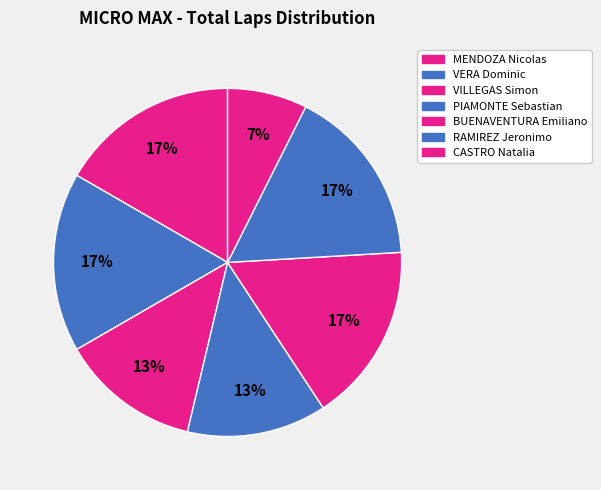

How many segments does this pie chart have?

7